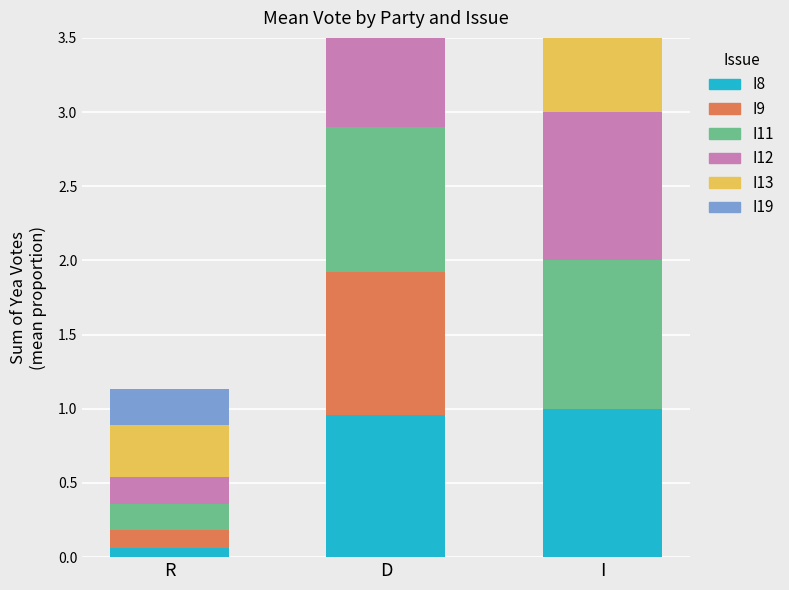

Which series has the largest total across all categories?

I13